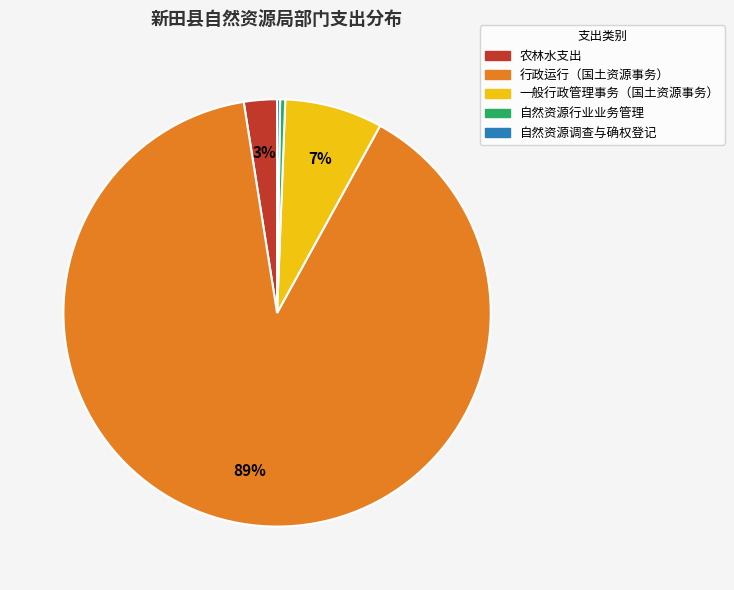

To the nearest percent, what portion does 农林水支出 represent?

3%